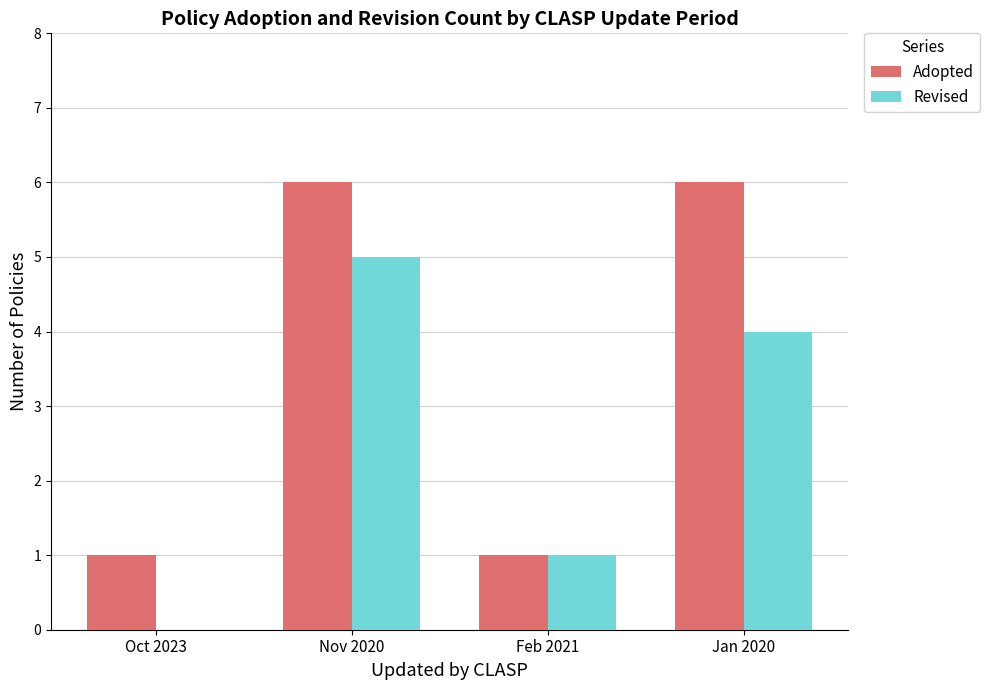

True or false: Revised has a value of 4 at Jan 2020.

True